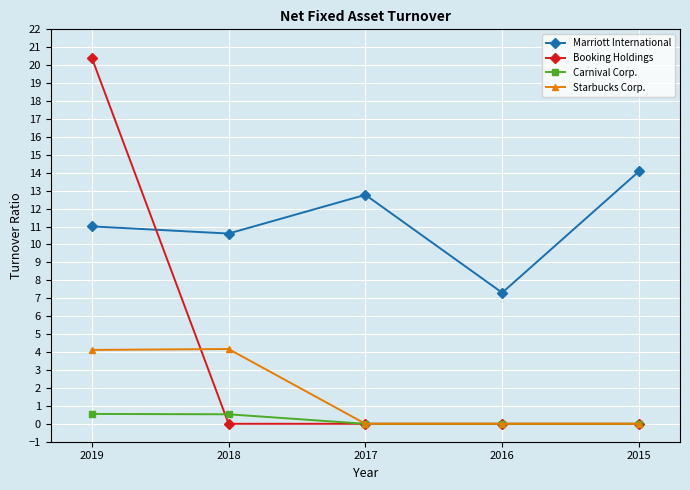

What is the average value of the Starbucks Corp. series?

1.7